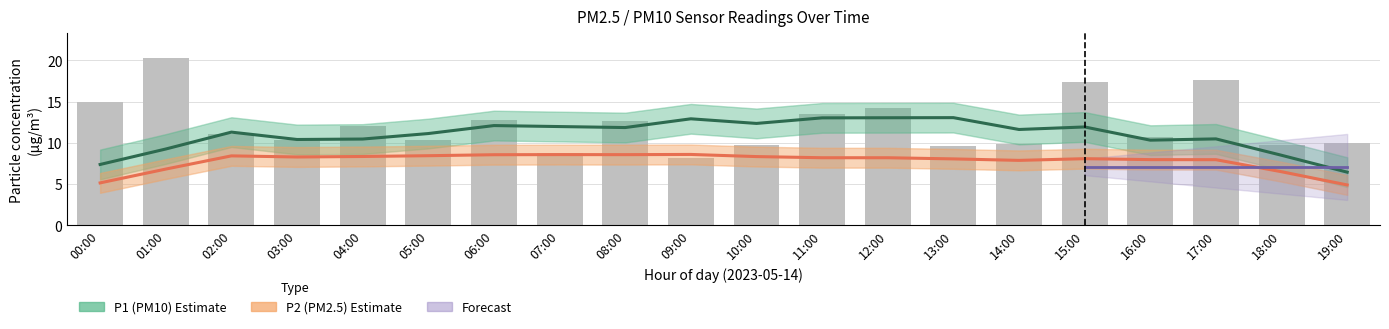

At how many categories does at least one series exceed 9?

17